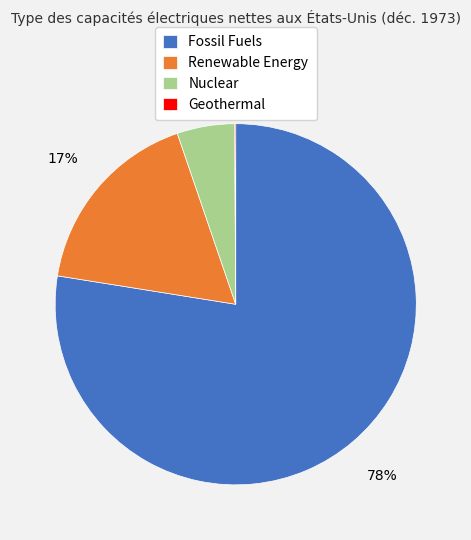

To the nearest percent, what percentage of the pie is Nuclear?

5%